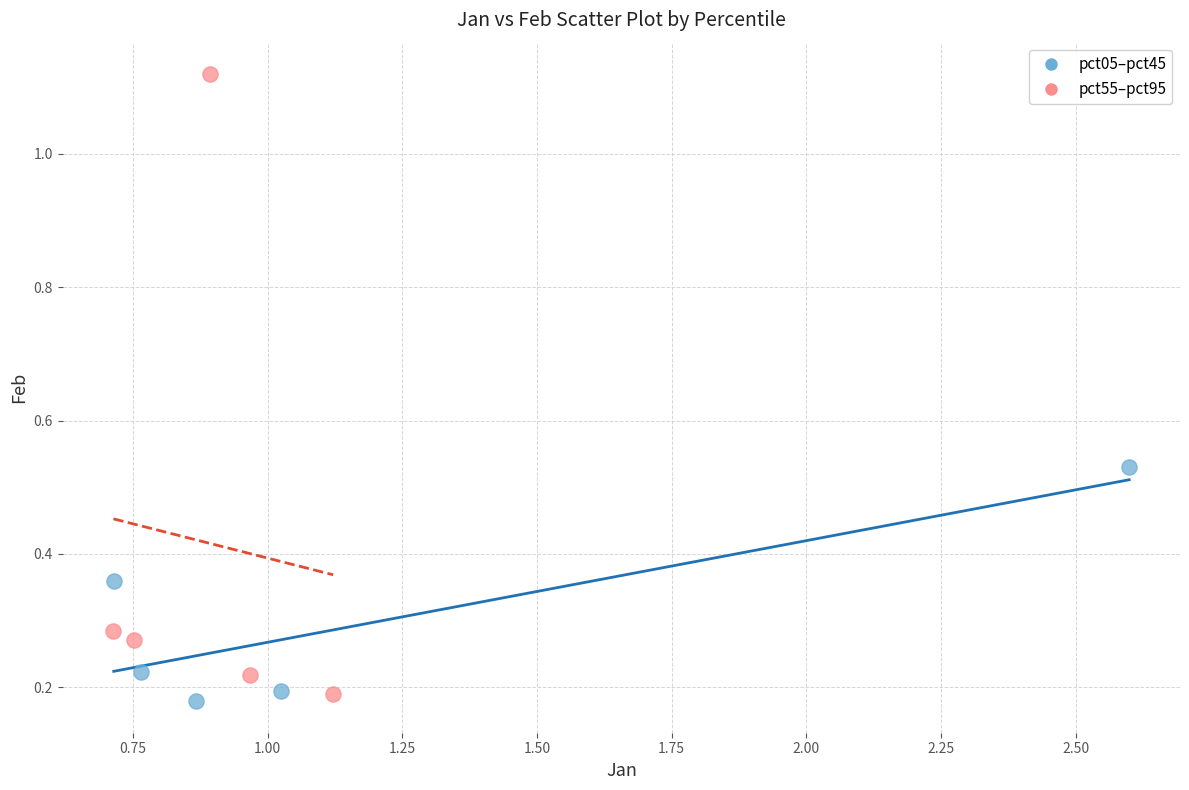

Which series contains the lowest Y value?

pct05–pct45